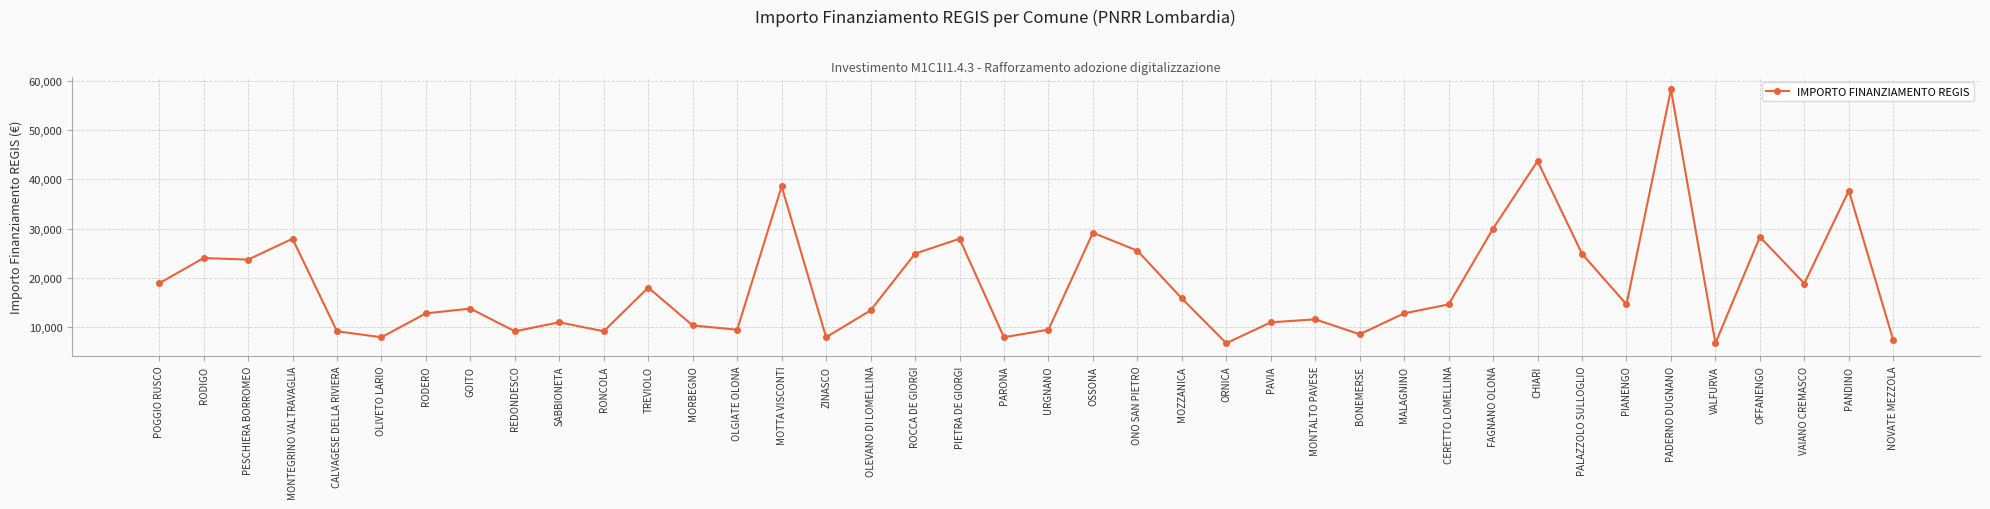

What is the average value?

18505